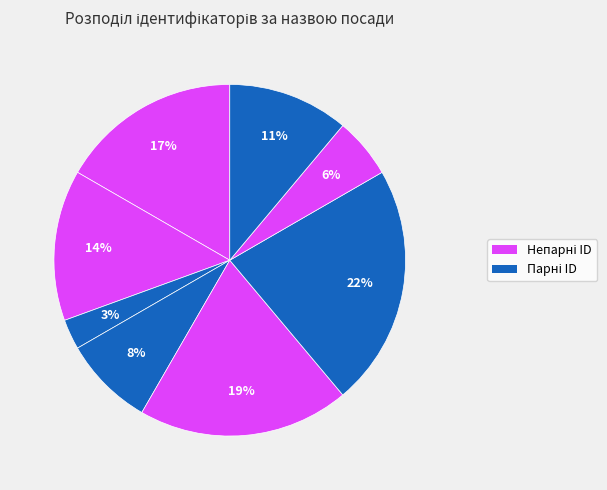

Count the number of slices in the pie.

8